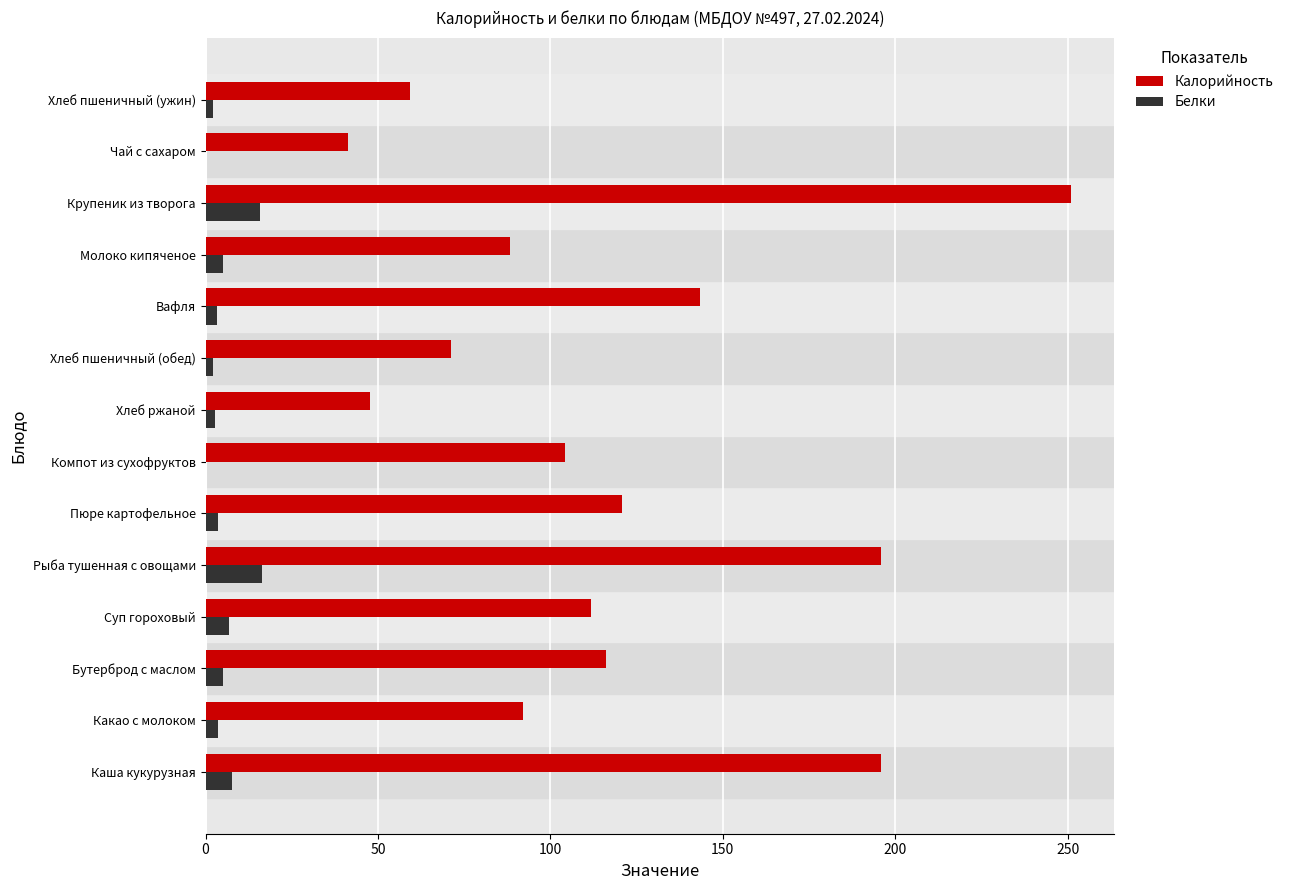

How many data points in Калорийность are above 111?

7